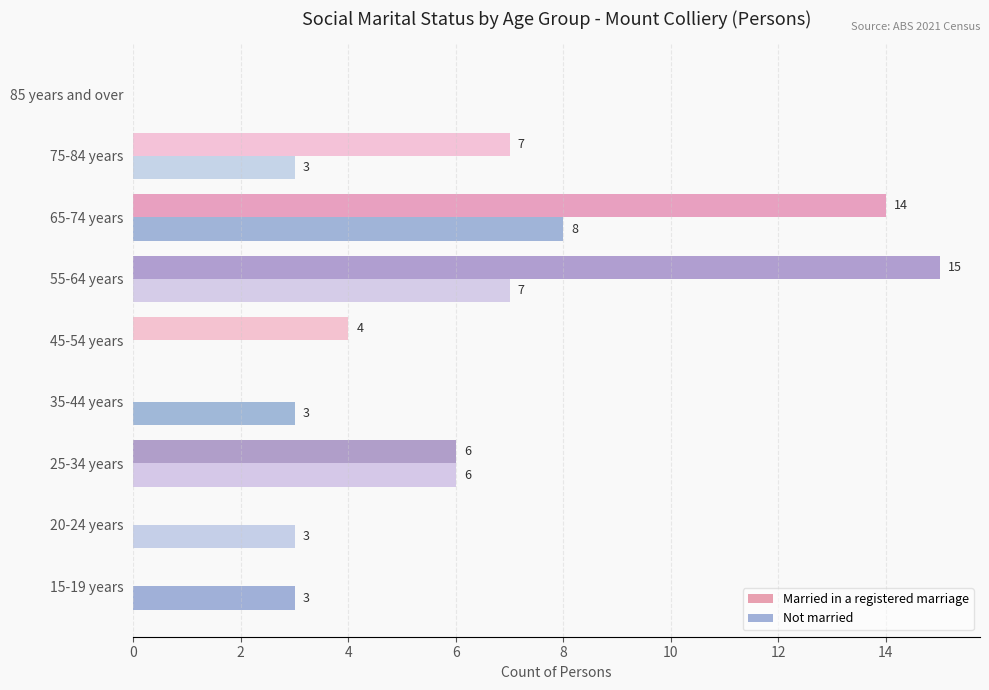

The value of Married in a registered marriage at 65-74 years is 14. True or false?

True